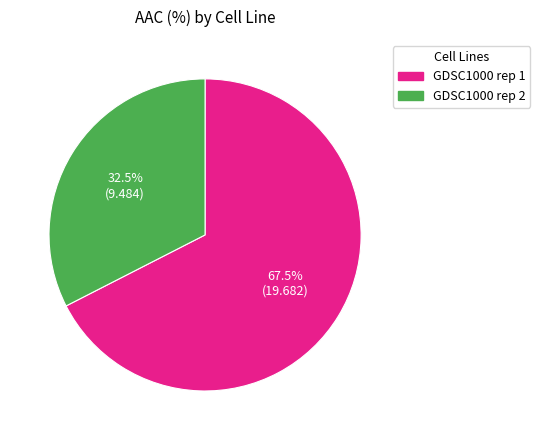

Which slice is the largest?

GDSC1000 rep 1